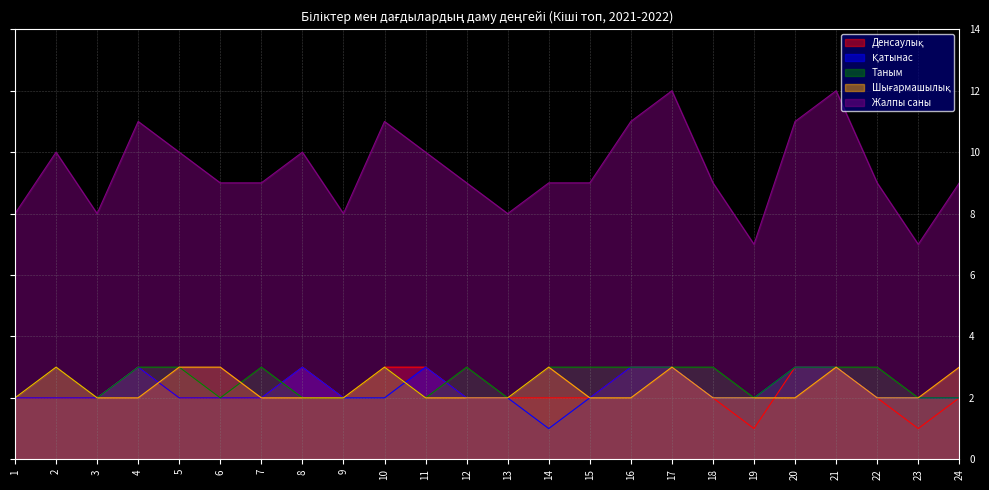

True or false: Жалпы саны has a value of 11 at 16.

True